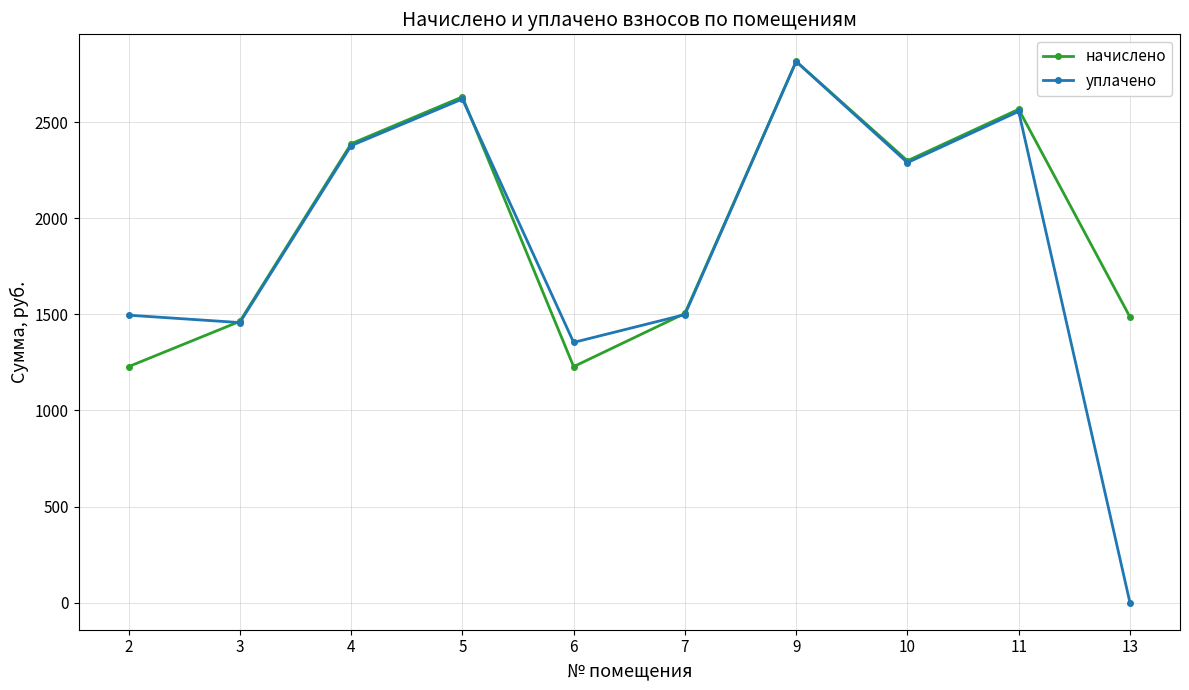

The value of начислено at 3 is 719.0. True or false?

False